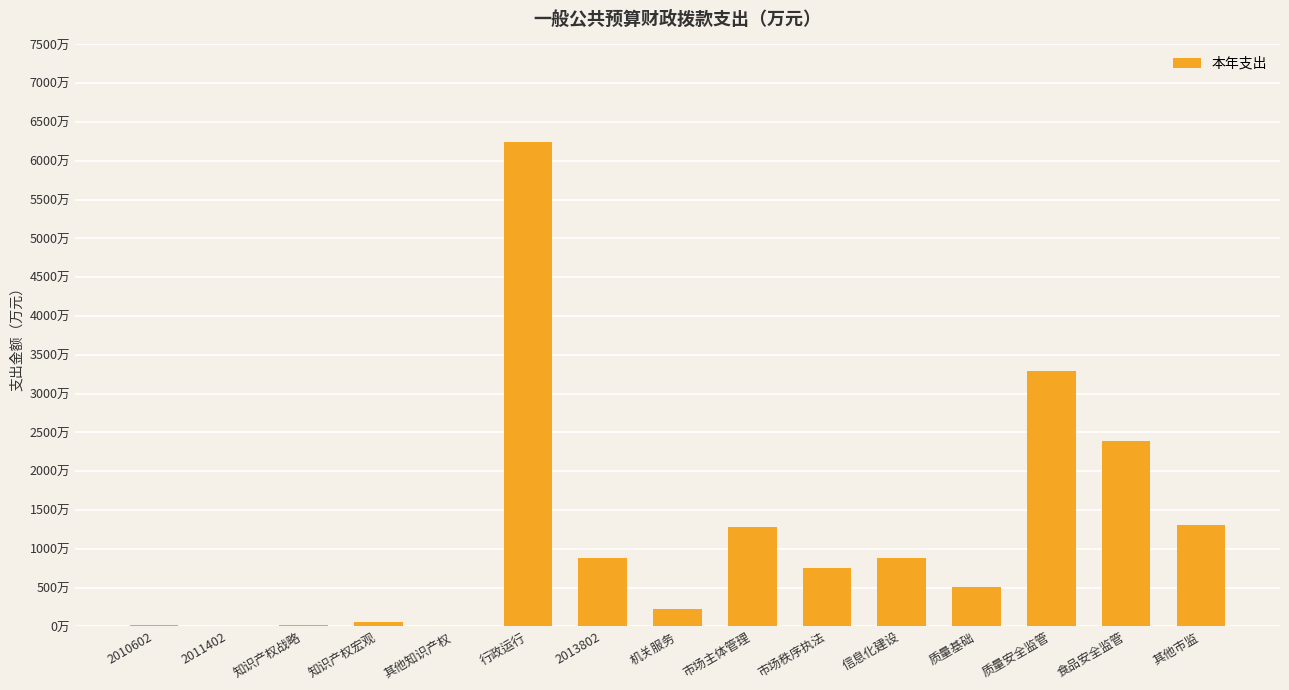

Which category has the highest value across all series?

行政运行